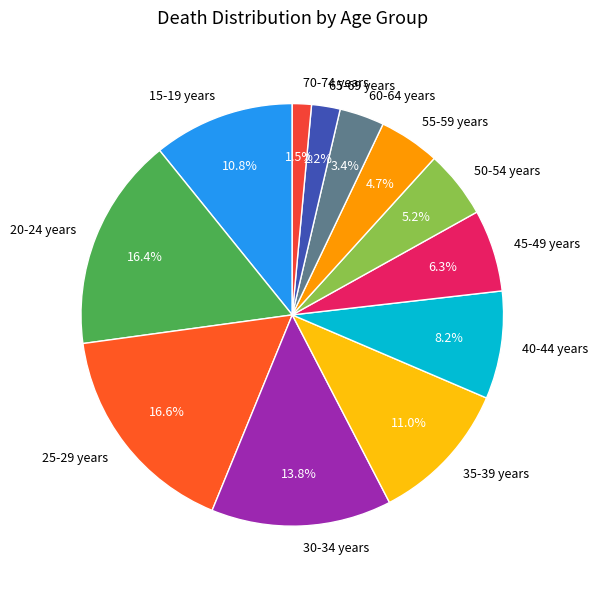

Is there any slice that represents more than half of the pie?

No